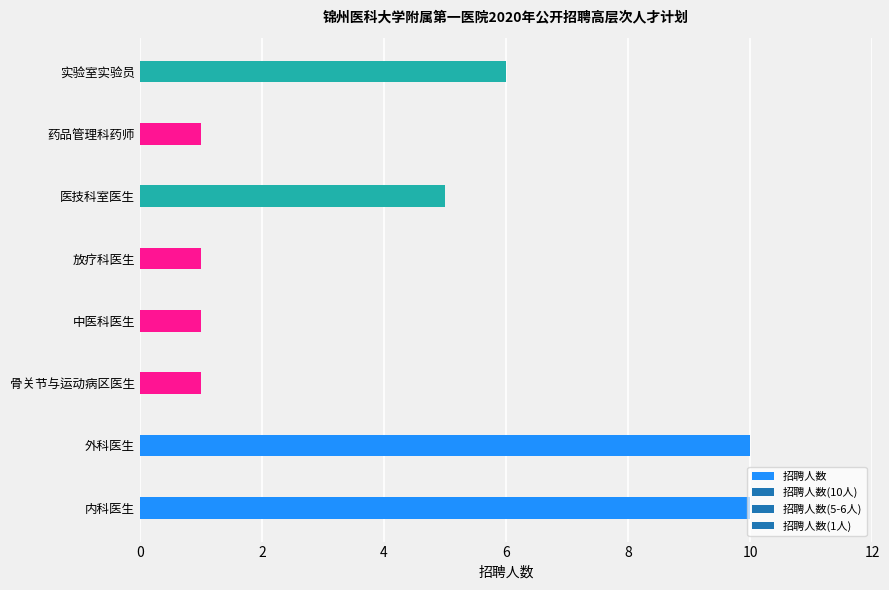

Are the bars horizontal?

Yes